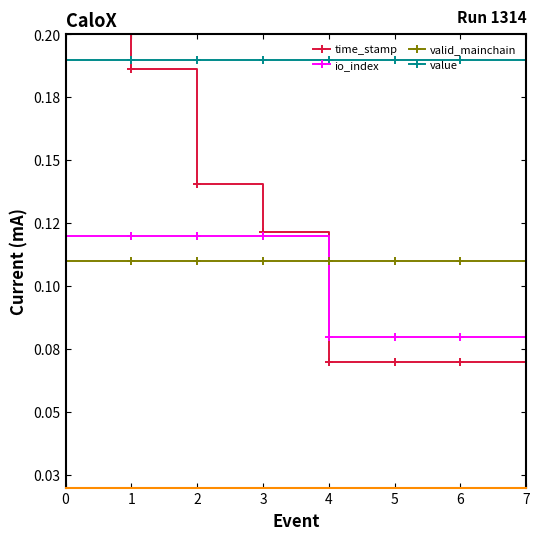

Reading left to right, what are all the values shown in this chart?

time_stamp: 0=0.2	1=0.2	2=0.1	3=0.1	4=0.1	5=0.1	6=0.1	7=0.1
io_index: 0=0.1	1=0.1	2=0.1	3=0.1	4=0.1	5=0.1	6=0.1	7=0.1
valid_mainchain: 0=0.1	1=0.1	2=0.1	3=0.1	4=0.1	5=0.1	6=0.1	7=0.1
value: 0=0.2	1=0.2	2=0.2	3=0.2	4=0.2	5=0.2	6=0.2	7=0.2